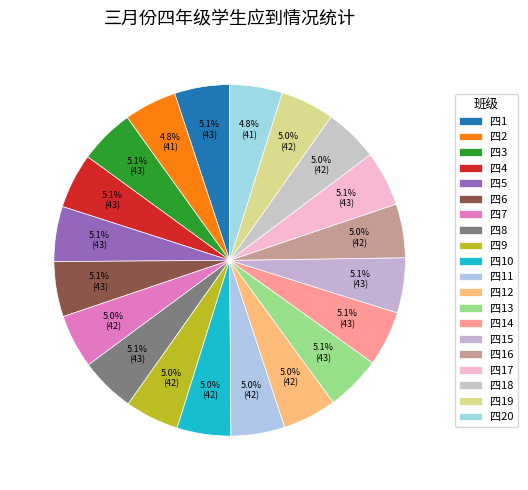

How many segments does this pie chart have?

20